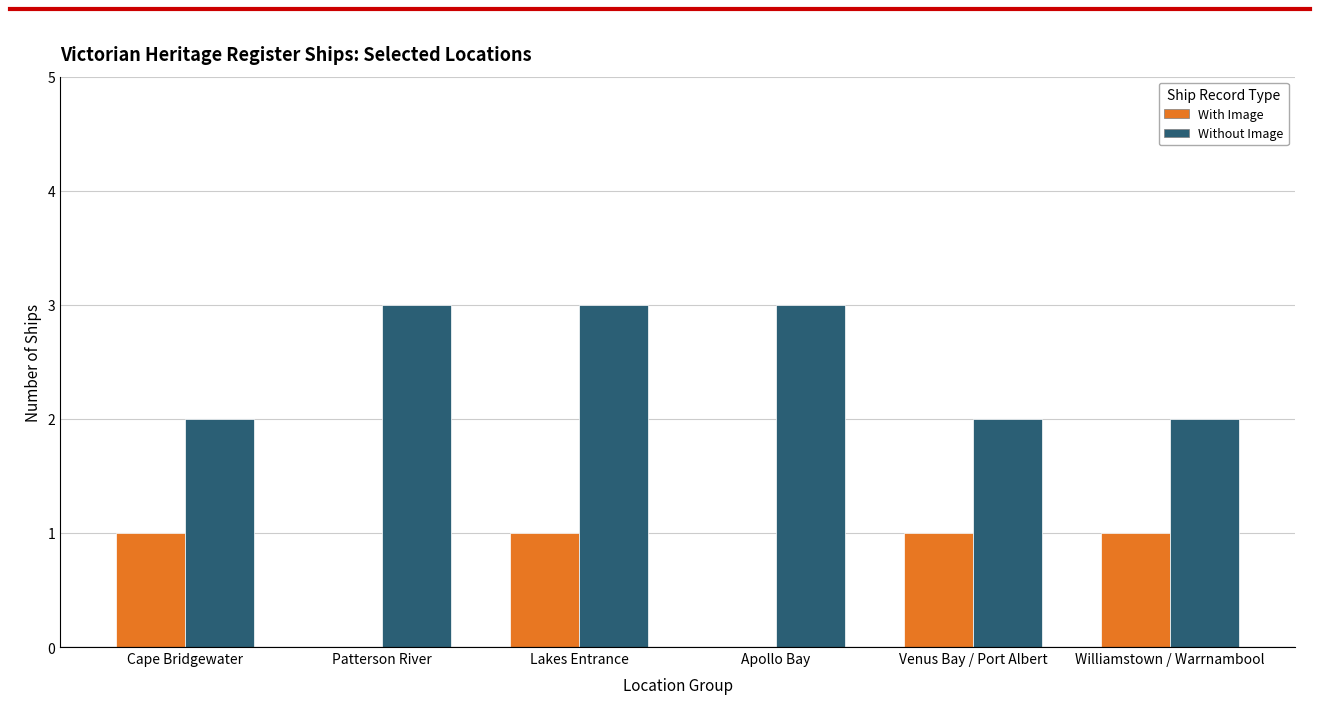

Between Cape Bridgewater and Lakes Entrance, which series saw the biggest shift?

Without Image